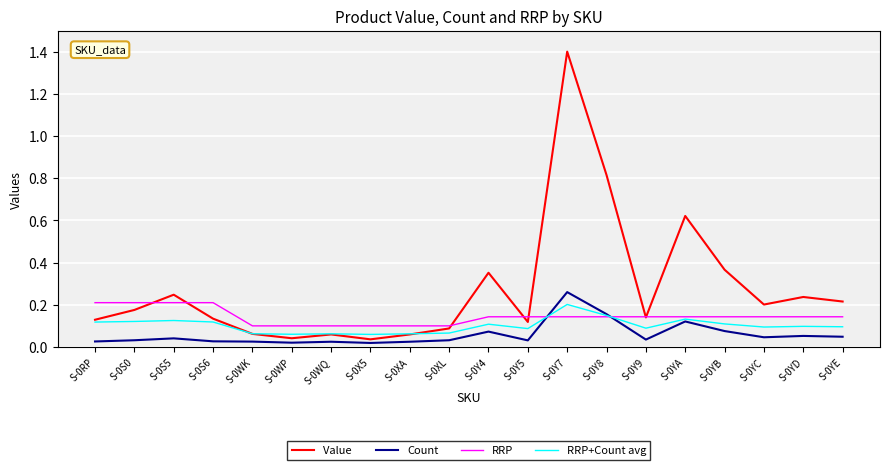

What position from the left is S-0Y5?

12